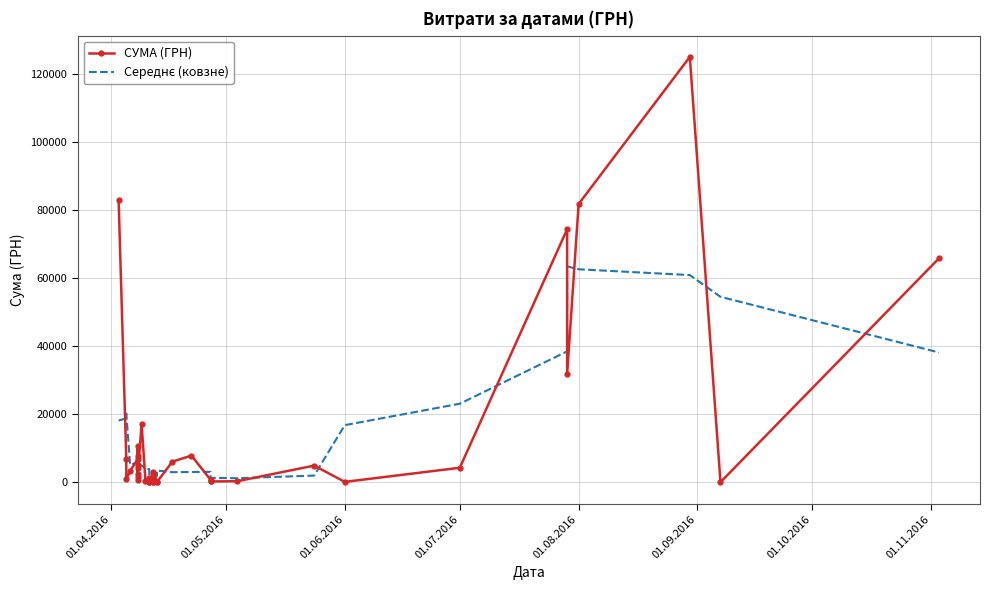

The Середнє (ковзне) series shows 38385.6 at 01.07.2016. True or false?

False